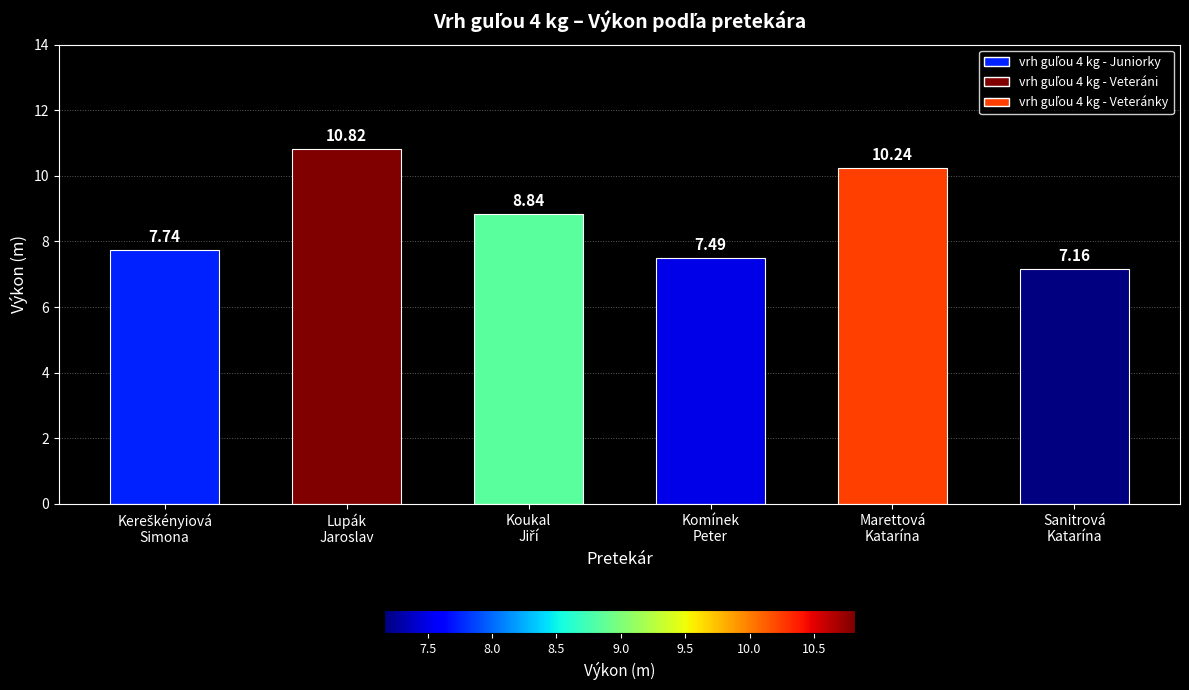

Are the bars grouped side by side (vs. stacked)?

No